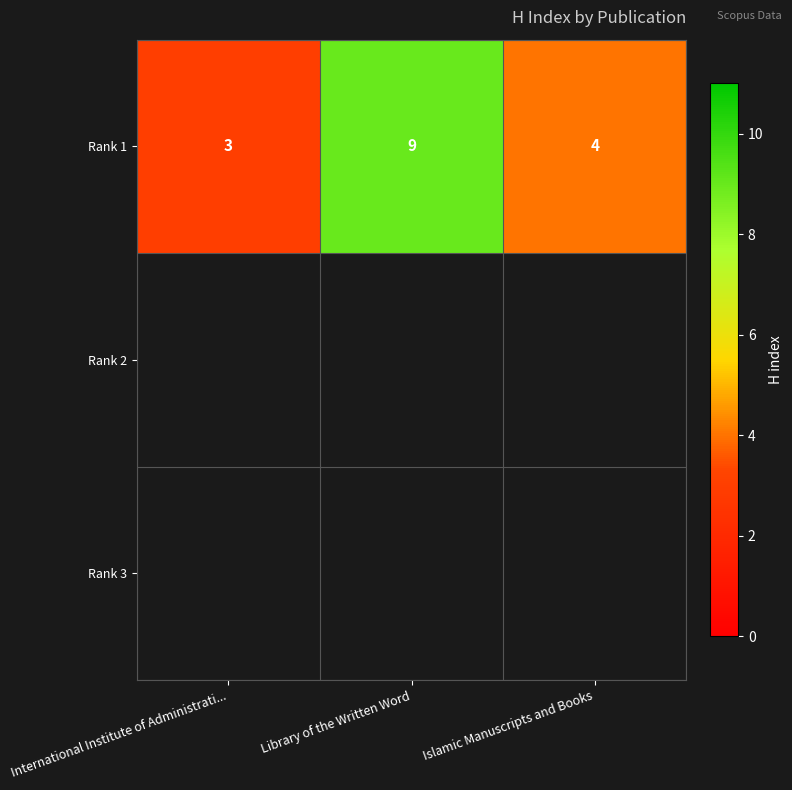

At which label does the data first exceed 4?

Library of the Written Word